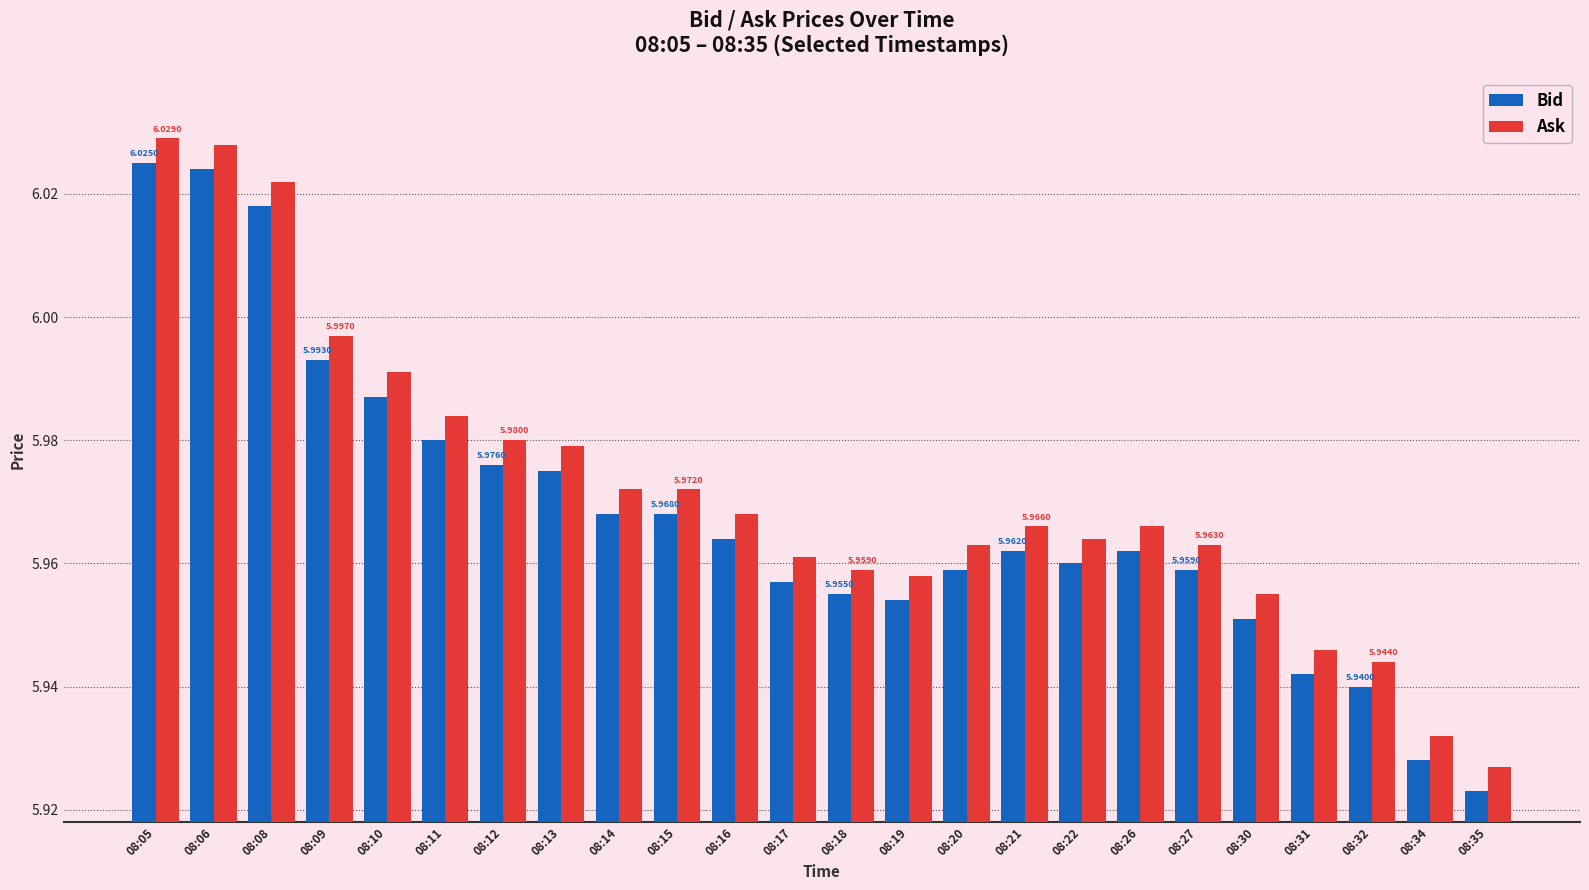

At how many categories does at least one series exceed 6?

3